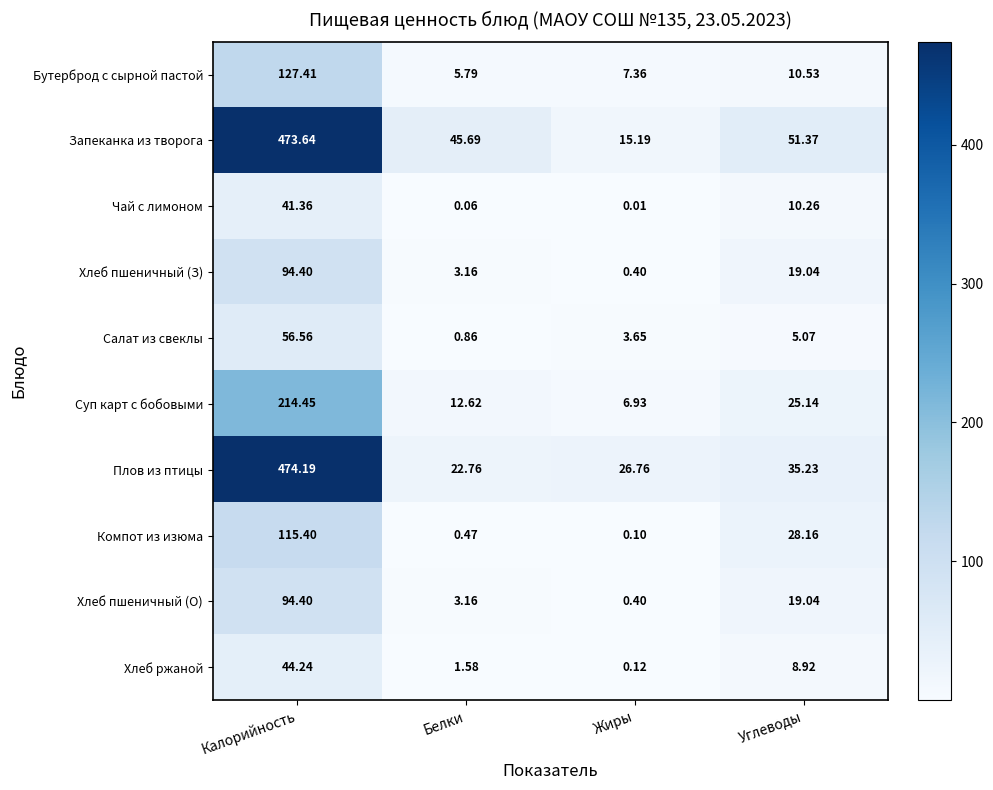

Is the value of Хлеб ржаной at Белки greater than the value of Салат из свеклы at Жиры?

No